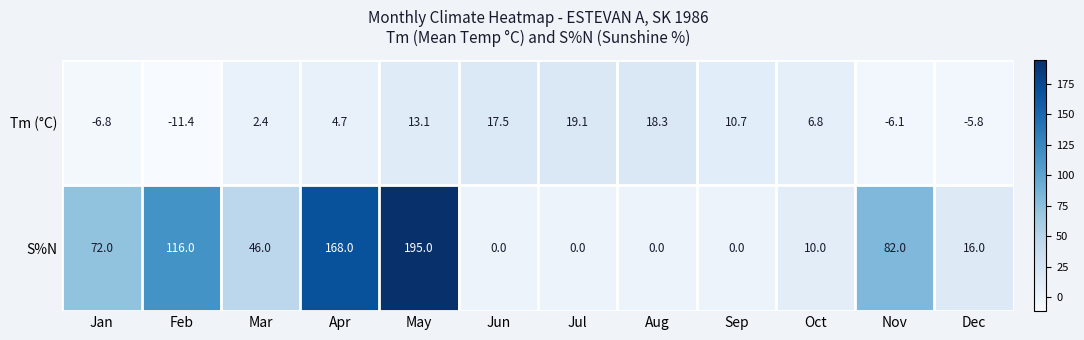

Reading right to left, transcribe all the data shown in this chart.

Tm (°C): -5.8	-6.1	6.8	10.7	18.3	19.1	17.5	13.1	4.7	2.4	-11.4	-6.8
S%N: 16.0	82.0	10.0	0.0	0.0	0.0	0.0	195.0	168.0	46.0	116.0	72.0